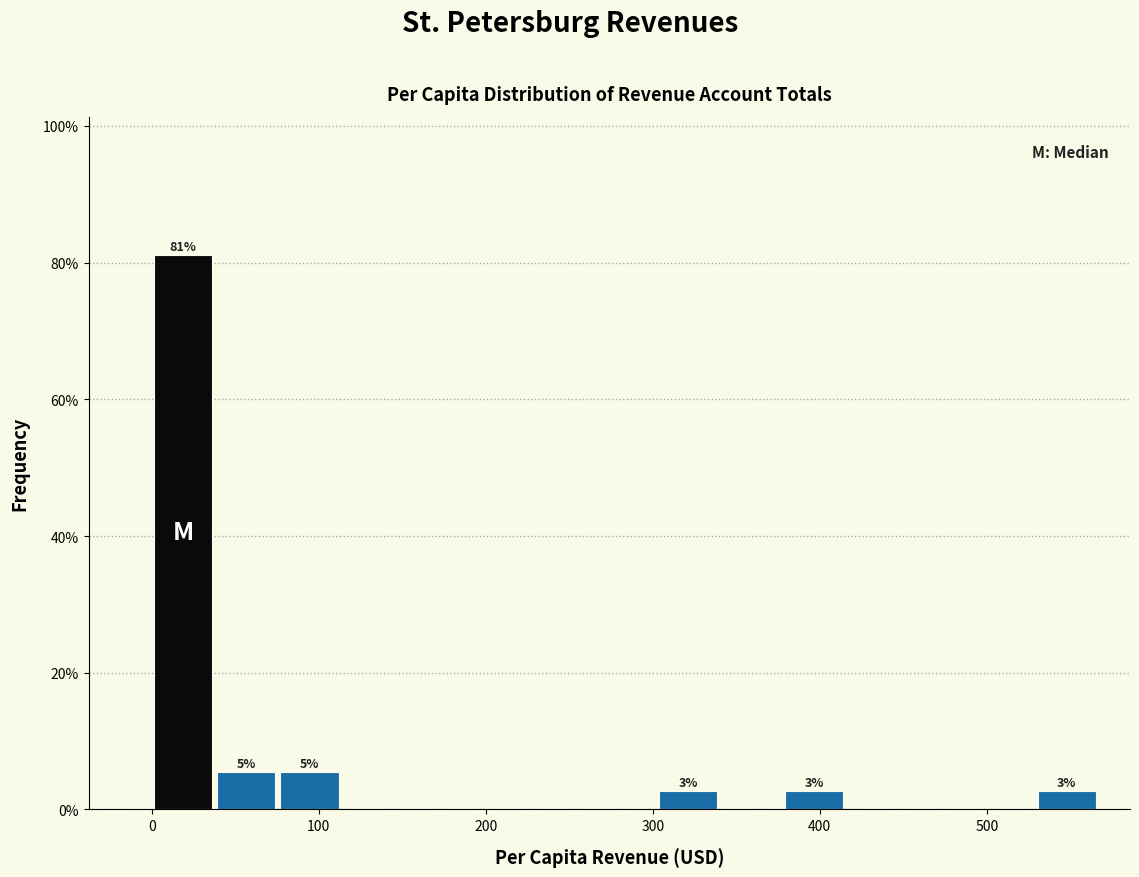

Around what value on the x-axis is the tallest bar? Give the approximate position of its centre, as read against the axis.

20